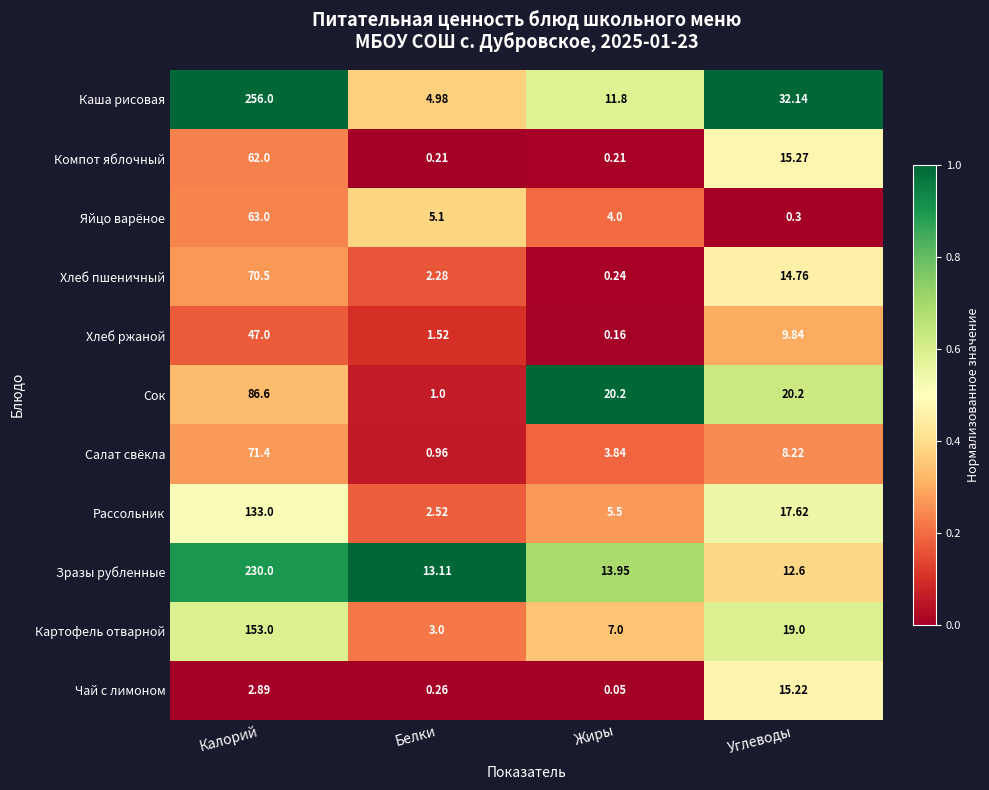

How many distinct data groups are displayed?

11